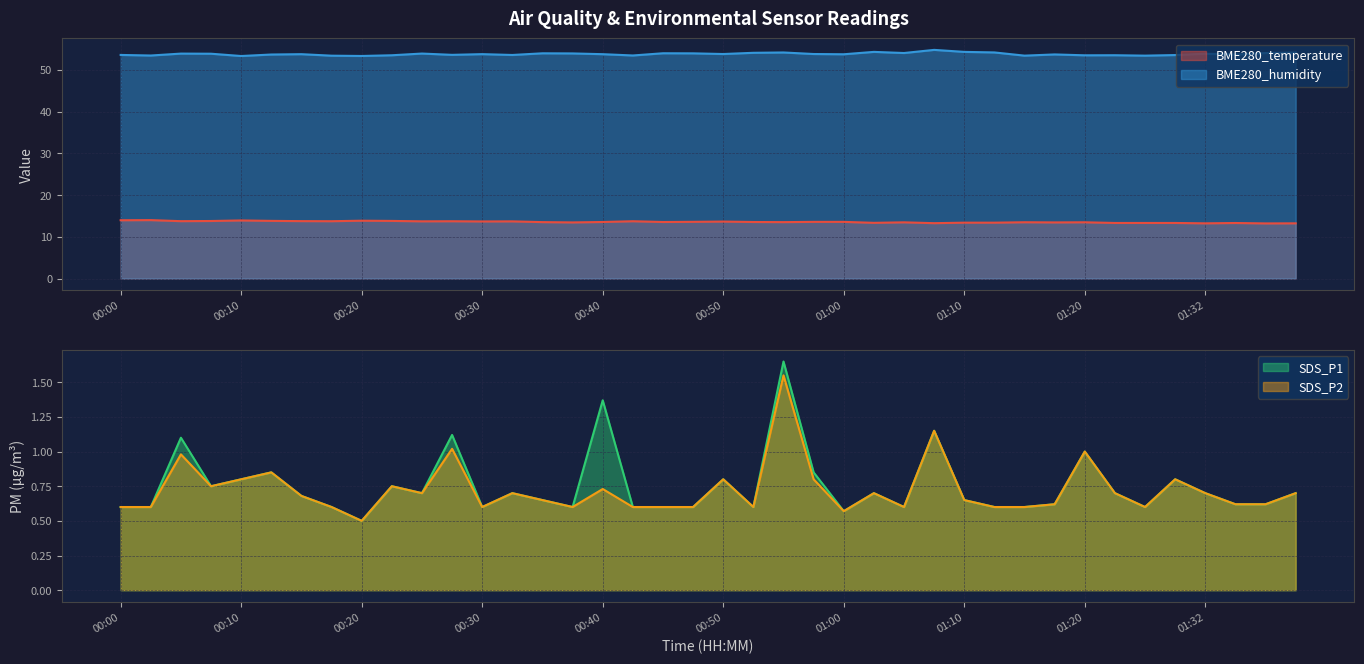

Rank the categories by BME280_temperature value from lowest to highest.

01:37, 01:32, 01:40, 01:07, 01:35, 01:23, 01:26, 01:29, 01:02, 01:10, 01:12, 00:37, 01:18, 01:05, 01:20, 01:15, 00:35, 00:55, 00:40, 00:45, 00:52, 00:57, 01:00, 00:47, 00:50, 00:30, 00:32, 00:25, 00:27, 00:42, 00:17, 00:05, 00:15, 00:07, 00:22, 00:12, 00:20, 00:10, 00:00, 00:02